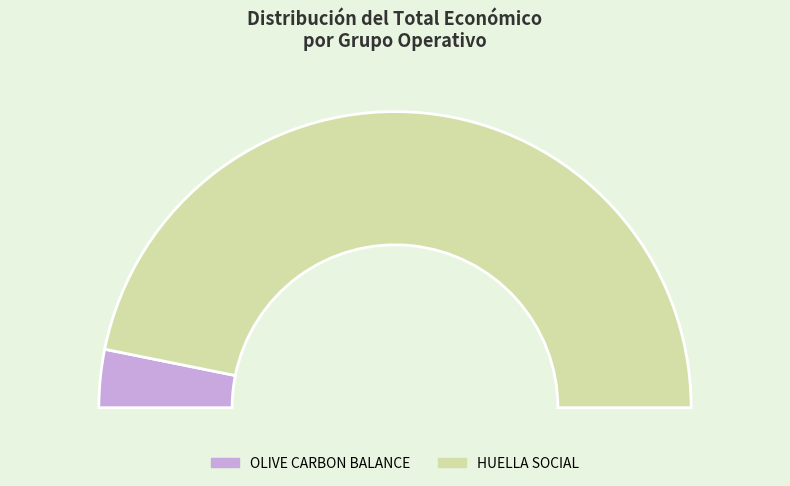

True or false: OLIVE CARBON BALANCE accounts for 13% of the total.

False